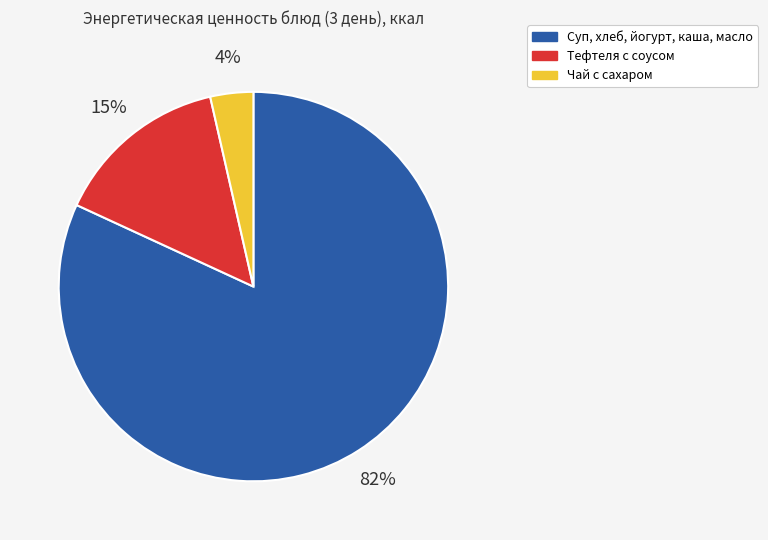

Is there any slice that represents more than half of the pie?

Yes